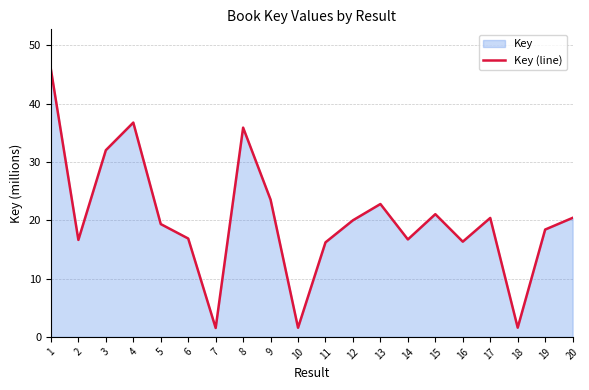

What is the average value?

20.2